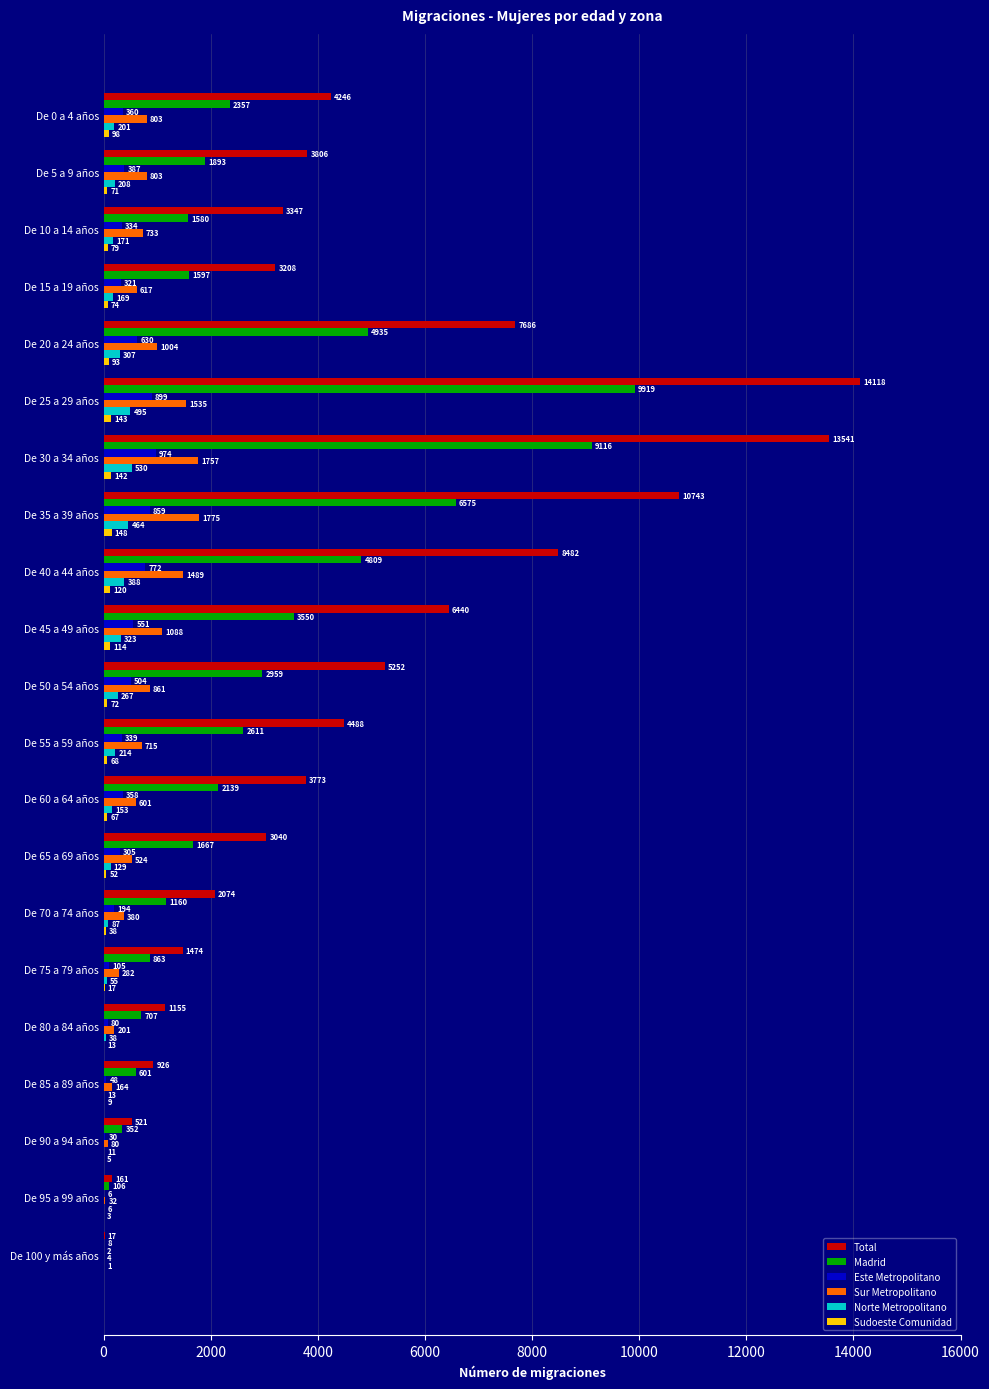

At which category is the sum across all series the highest?

De 25 a 29 años